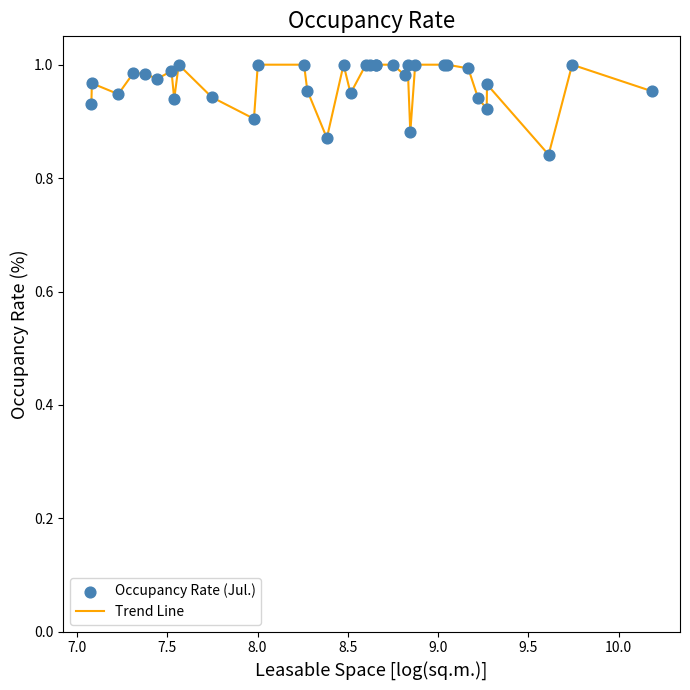

Does the chart have visible grid lines?

No